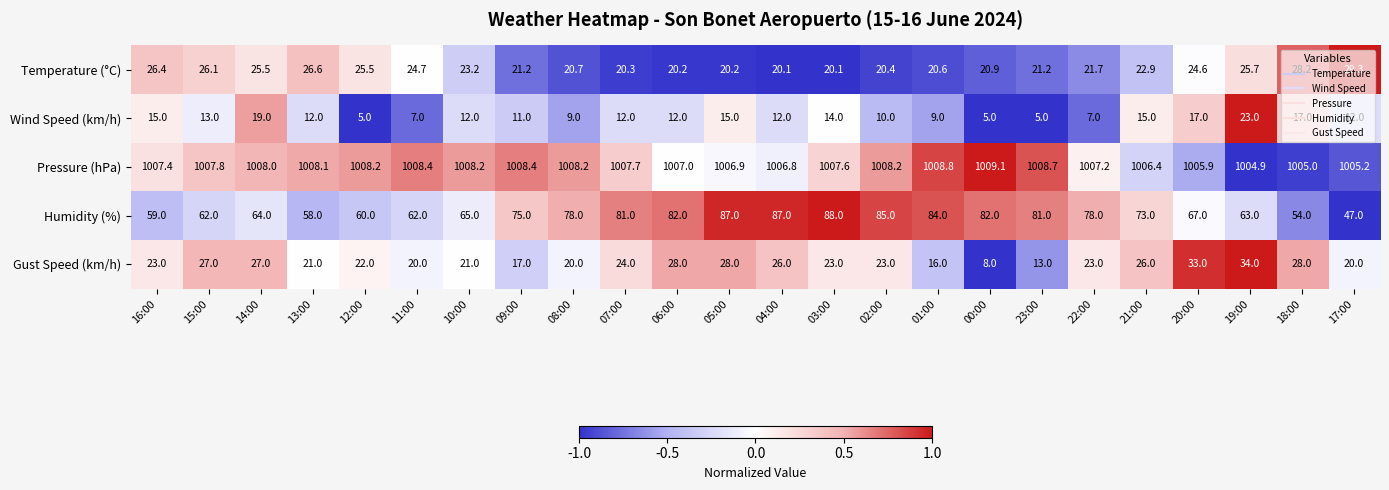

True or false: Wind Speed (km/h) has a value of 18.8 at 13:00.

False